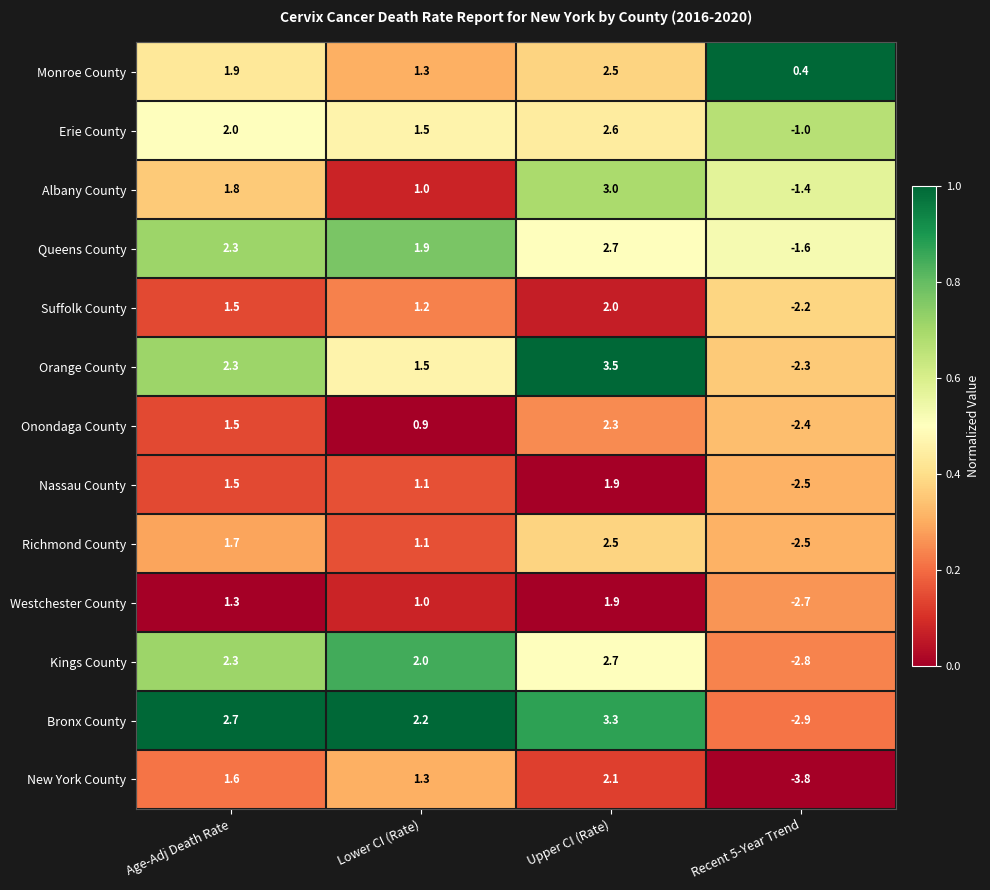

At how many categories does at least one series exceed 0?

4